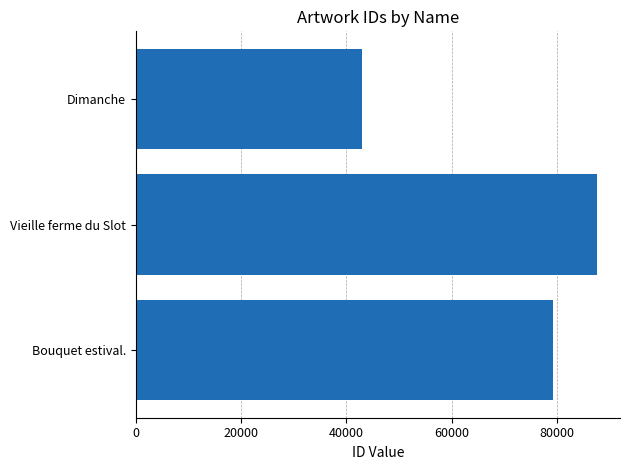

What is the difference between the maximum and minimum values?

44669